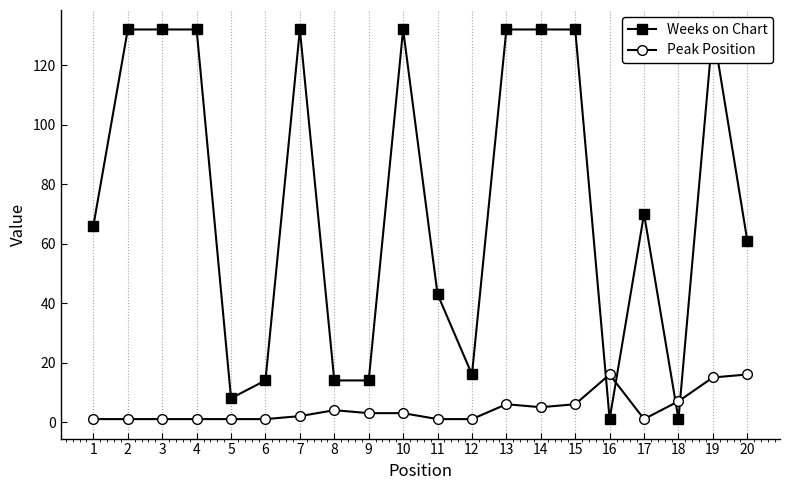

How many lines are shown in the chart?

2